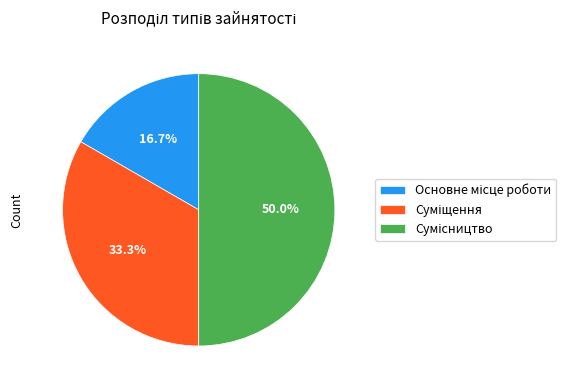

How many slices are in this pie chart?

3